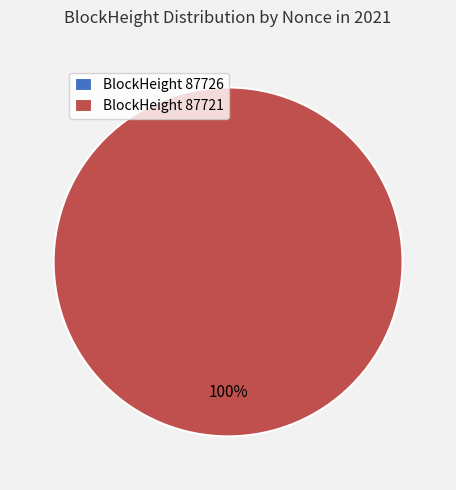

How many slices are in this pie chart?

2